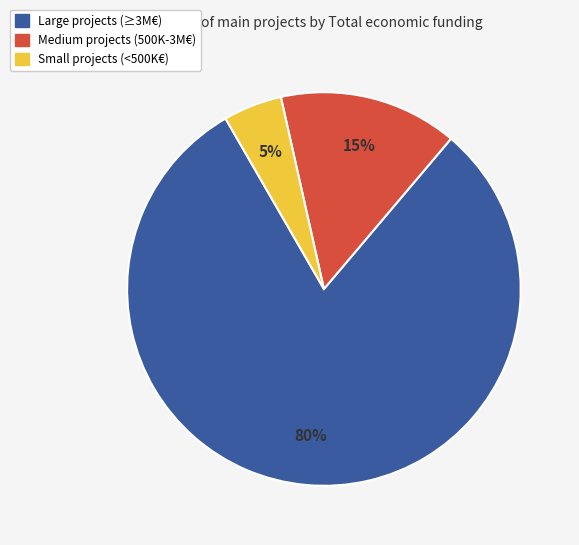

Is there a majority slice in this chart?

Yes